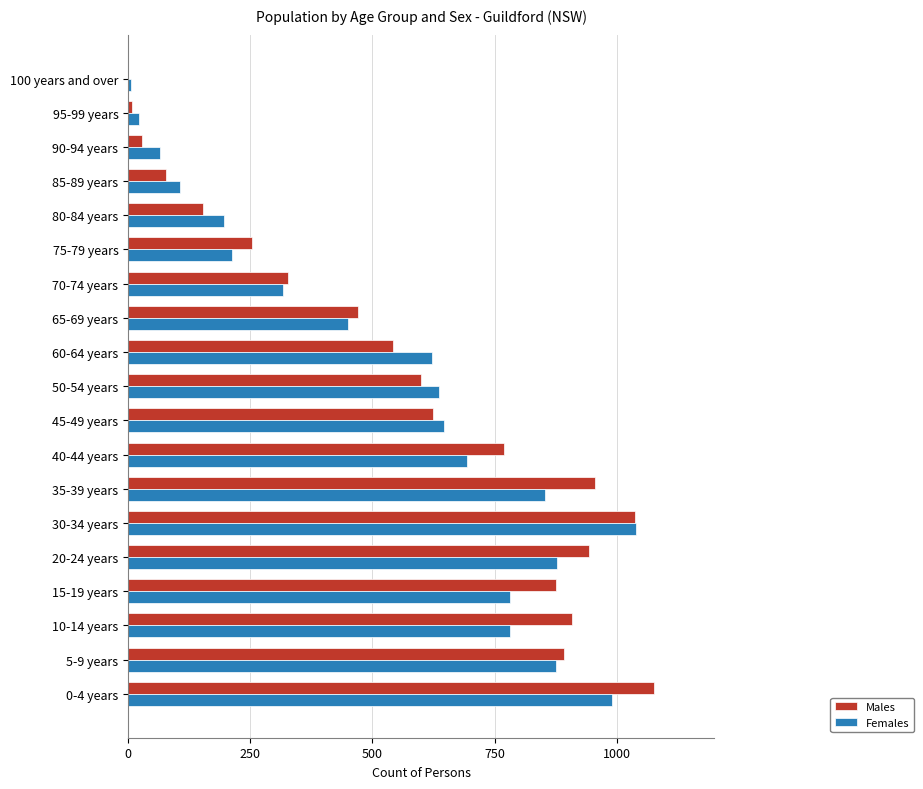

What is the sum of all Males values?

10545